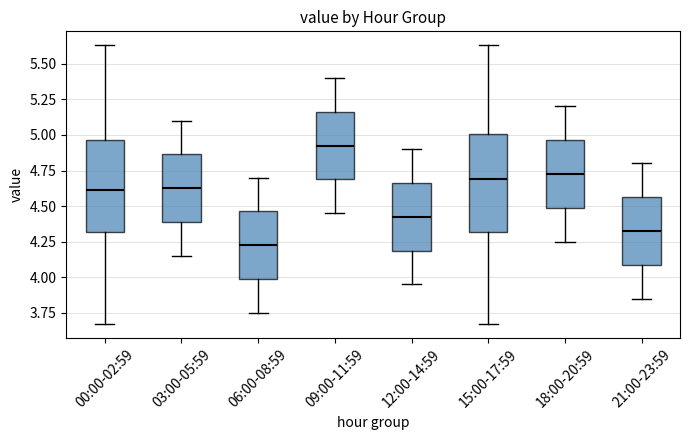

Reading left to right, transcribe this box plot: for each box, give where its median line is, the range the box spans, and where its two whiskers end, as read against the y-axis. The values are not printed on the chart, so give them approximately, as read against the axis.

00:00-02:59: median 4.60, box 4.30 to 4.95, whiskers 3.65 to 5.65
03:00-05:59: median 4.65, box 4.40 to 4.85, whiskers 4.15 to 5.10
06:00-08:59: median 4.25, box 4.00 to 4.45, whiskers 3.75 to 4.70
09:00-11:59: median 4.95, box 4.70 to 5.15, whiskers 4.45 to 5.40
12:00-14:59: median 4.45, box 4.20 to 4.65, whiskers 3.95 to 4.90
15:00-17:59: median 4.70, box 4.30 to 5.00, whiskers 3.65 to 5.65
18:00-20:59: median 4.75, box 4.50 to 4.95, whiskers 4.25 to 5.20
21:00-23:59: median 4.35, box 4.10 to 4.55, whiskers 3.85 to 4.80